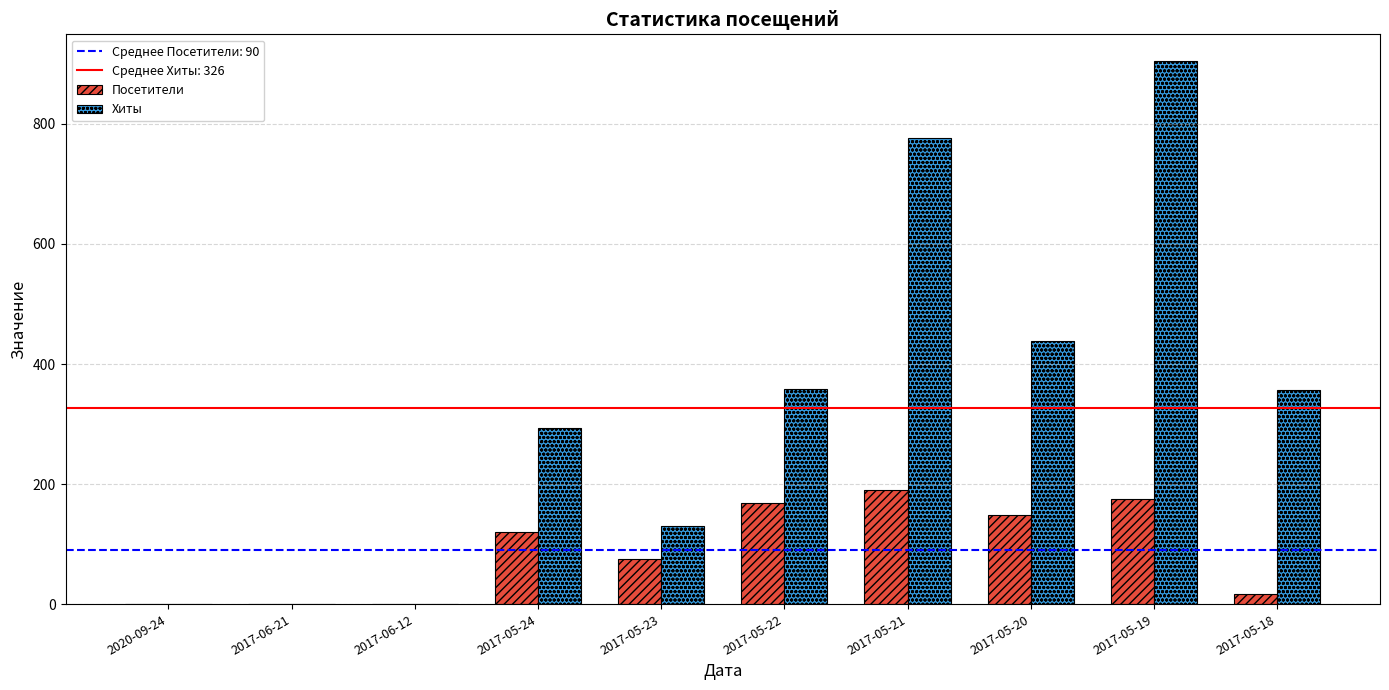

At which category is the sum across all series the highest?

2017-05-19